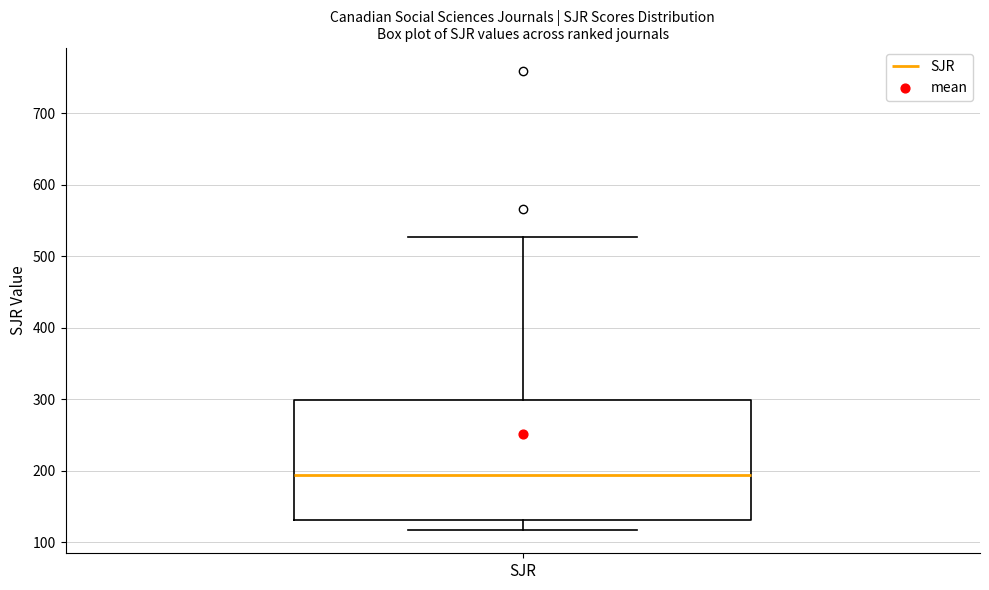

Where is the lower edge of the box for SJR on the y-axis? The values are not printed on the chart, so give them approximately, as read against the axis.

130